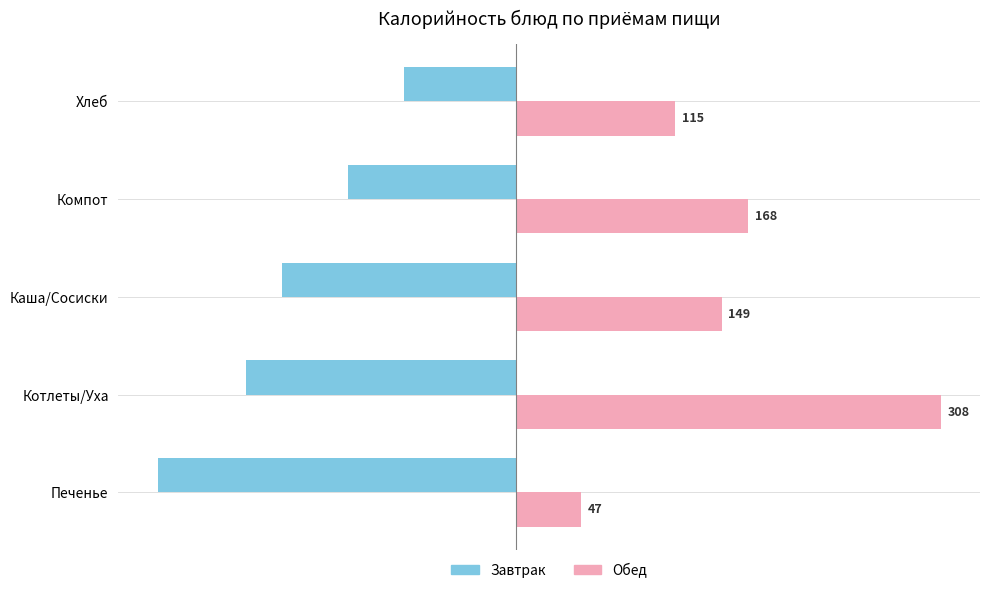

Rank the series by their average value, from highest to lowest.

Обед, Завтрак